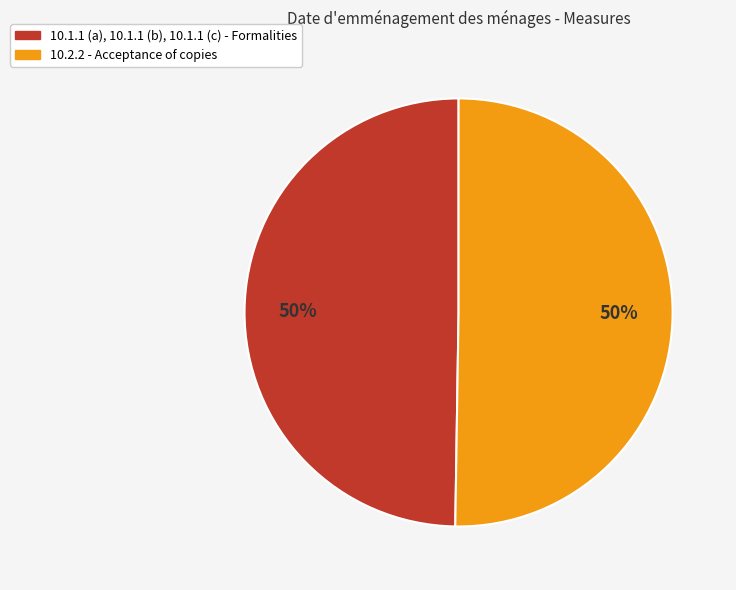

To the nearest percent, what percentage of the pie is 10.2.2 - Acceptance of copies?

50%